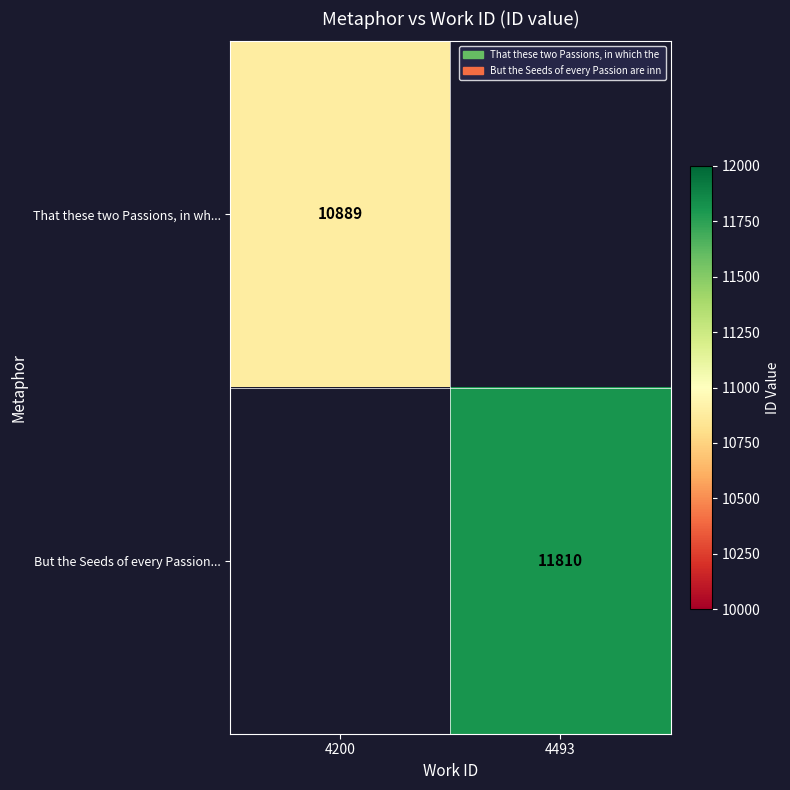

Is the value of But the Seeds of every Passion... at 4493 greater than the value of That these two Passions, in wh... at 4200?

Yes